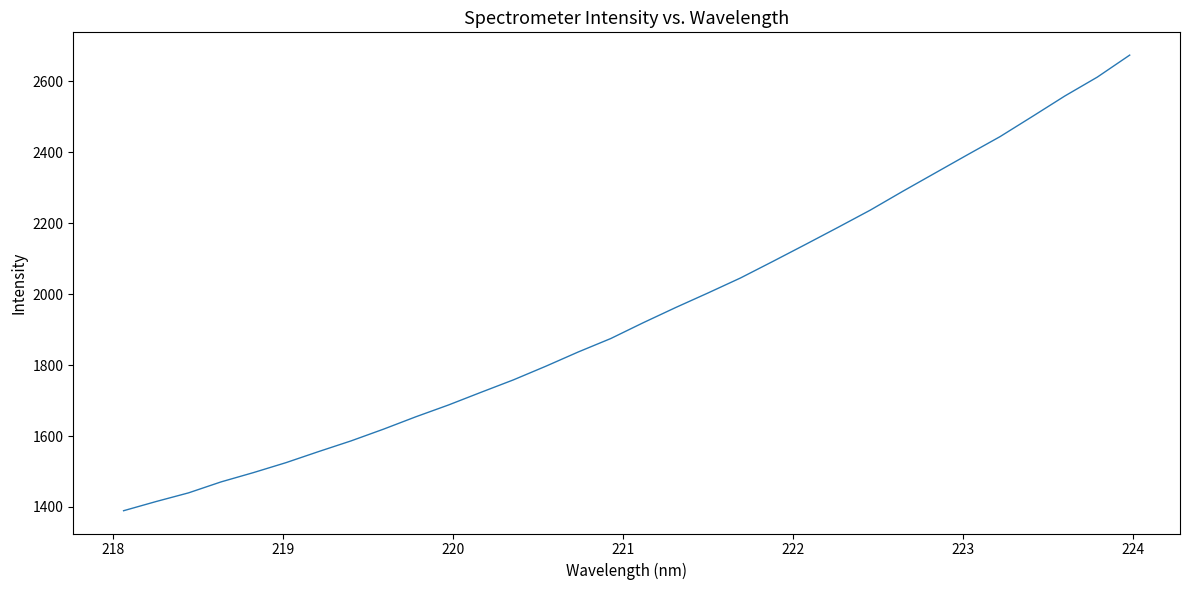

What is the maximum value shown in the chart?

2674.4